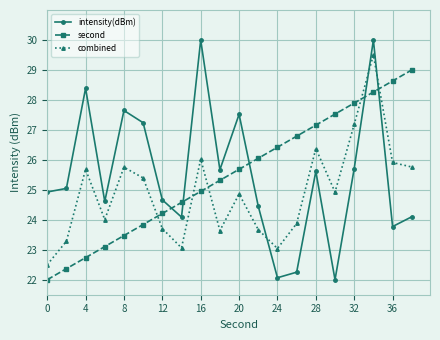

True or false: intensity(dBm) and combined cross at least once.

True